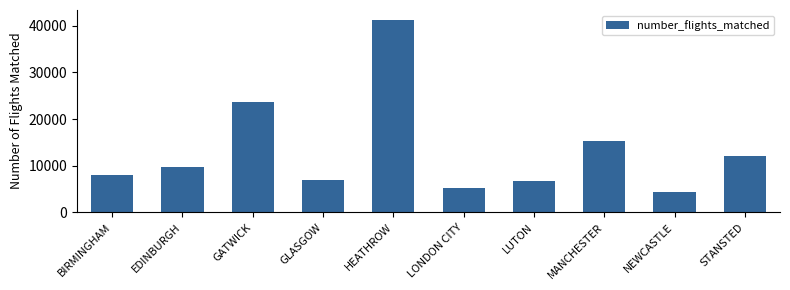

What is the maximum value shown in the chart?

41352